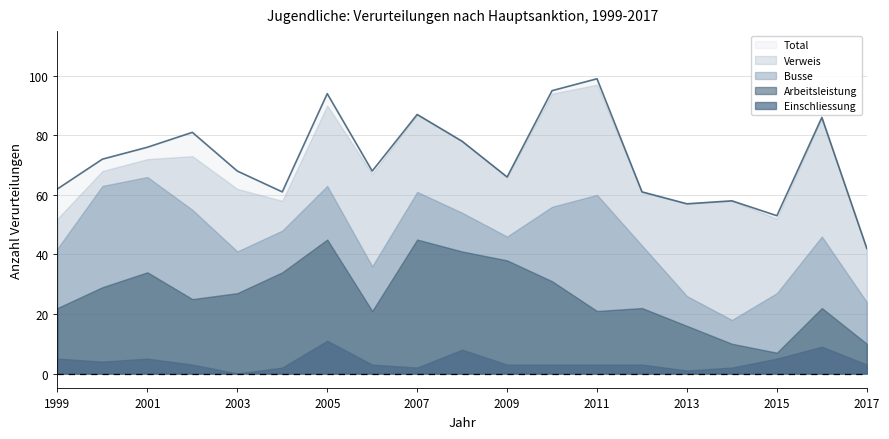

Which category has the highest value in the Arbeitsleistung series?

2007